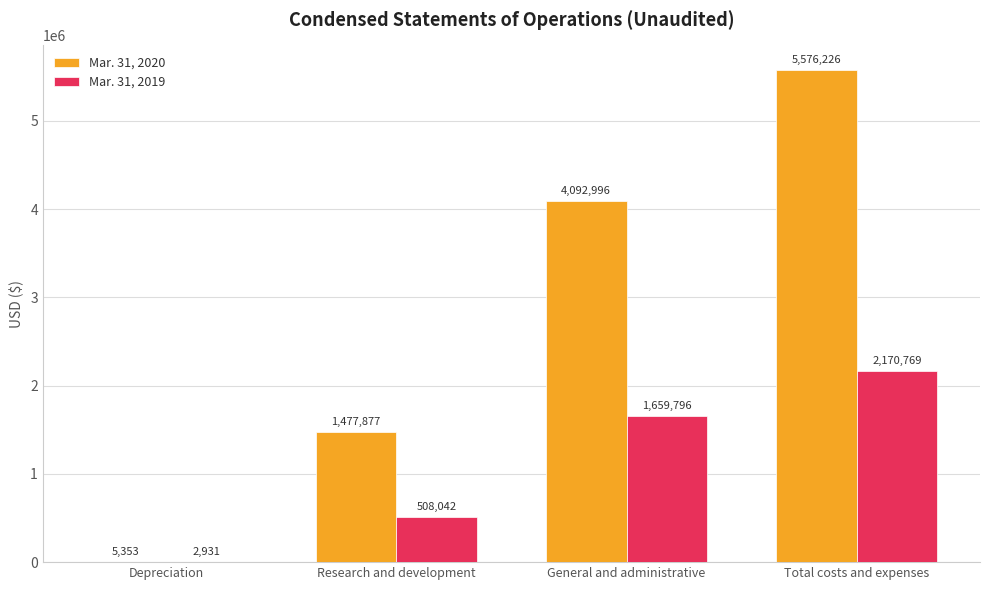

Which series changed the most between Research and development and Total costs and expenses?

Mar. 31, 2020